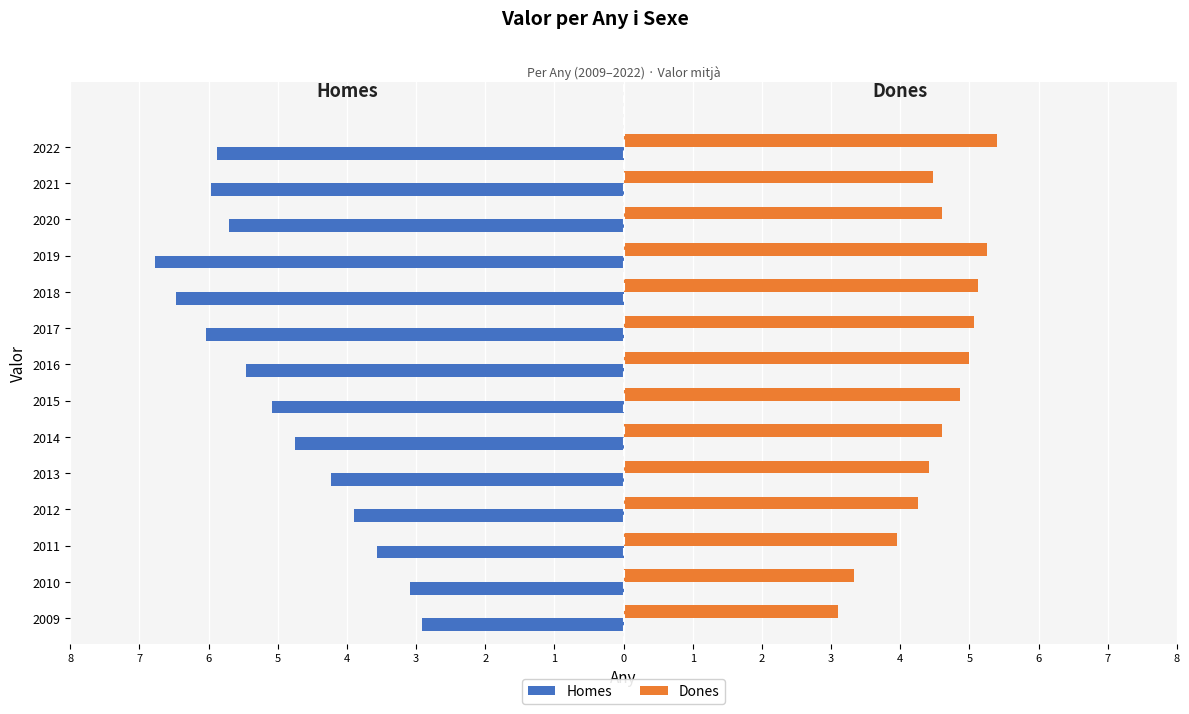

What are all the series names shown in the legend?

Homes, Dones